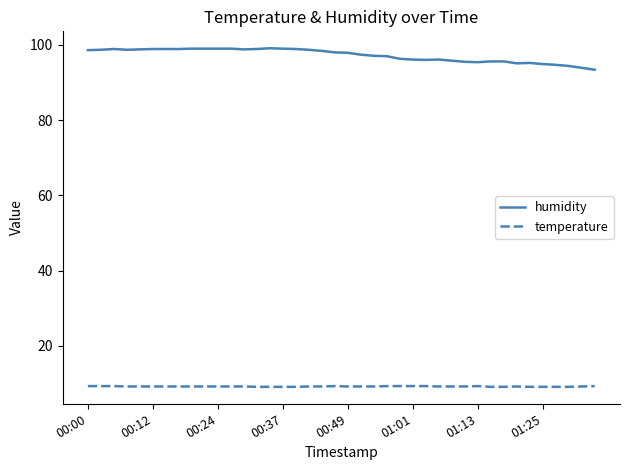

True or false: temperature and humidity cross at least once.

False